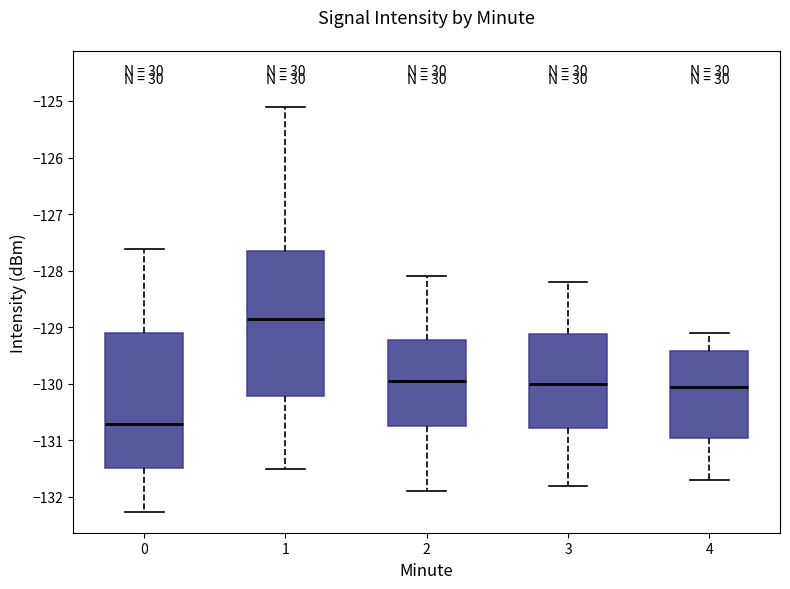

Where is the upper edge of the box at x = 2 on the y-axis? The values are not printed on the chart, so give them approximately, as read against the axis.

-129.2